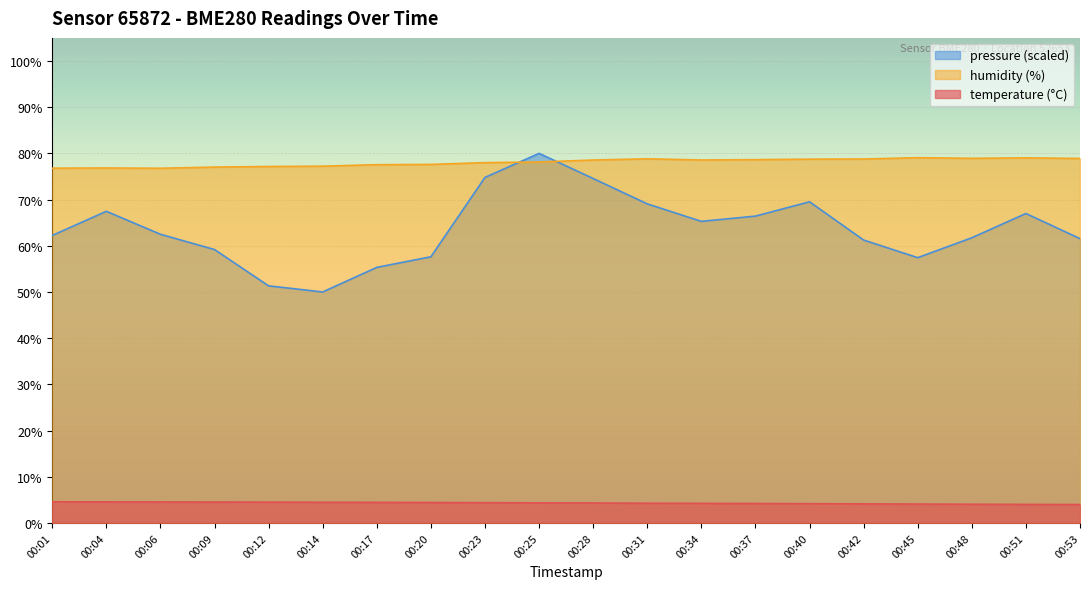

Reading left to right, transcribe all the data shown in this chart.

temperature: 4.6	4.6	4.5	4.5	4.5	4.5	4.5	4.4	4.4	4.3	4.3	4.3	4.2	4.2	4.2	4.1	4.1	4.0	4.0	4.0
humidity: 76.8	76.8	76.8	77.0	77.2	77.2	77.5	77.6	78.0	78.1	78.6	78.8	78.6	78.6	78.8	78.8	79.1	78.9	79.0	78.9
pressure_norm: 62.2	67.5	62.5	59.2	51.3	50.0	55.3	57.6	74.8	80.0	74.6	69.1	65.3	66.4	69.5	61.2	57.4	61.7	67.0	61.5